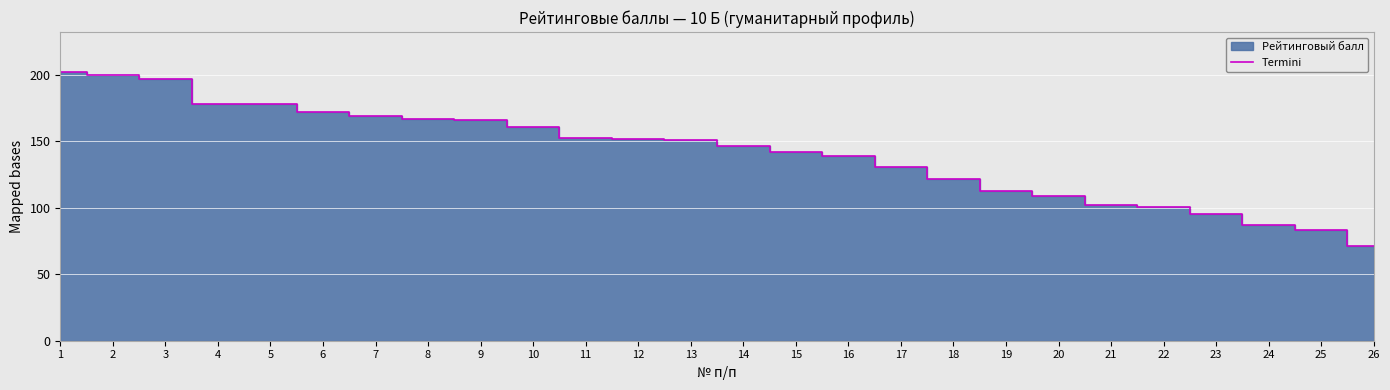

Which label corresponds to the smallest value in the chart?

26